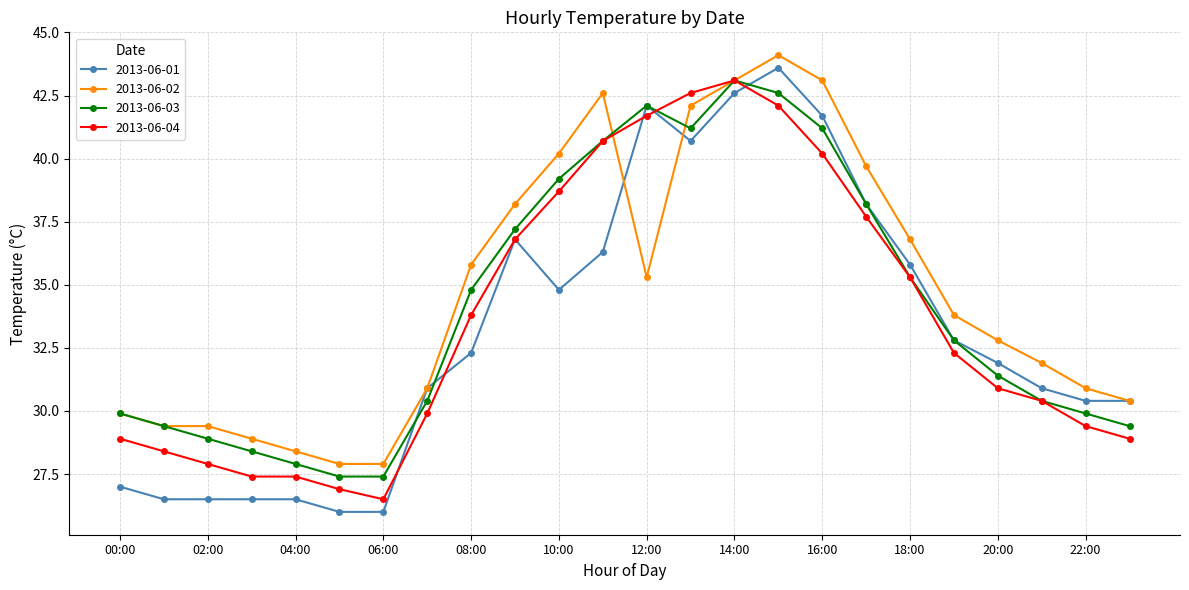

How many interior local peaks does the 2013-06-03 series have?

2